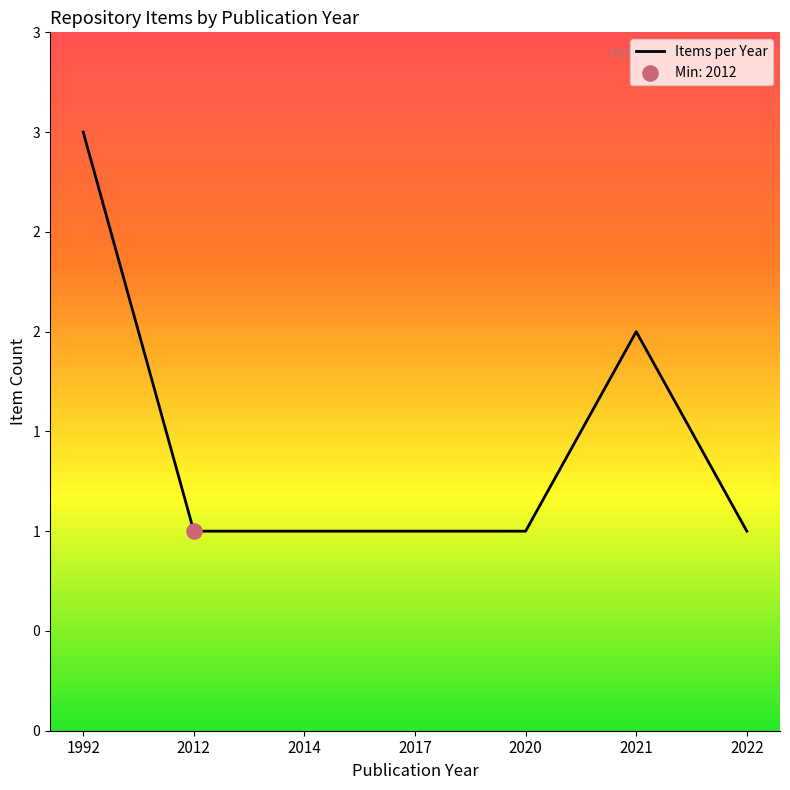

Does the chart have visible grid lines?

No